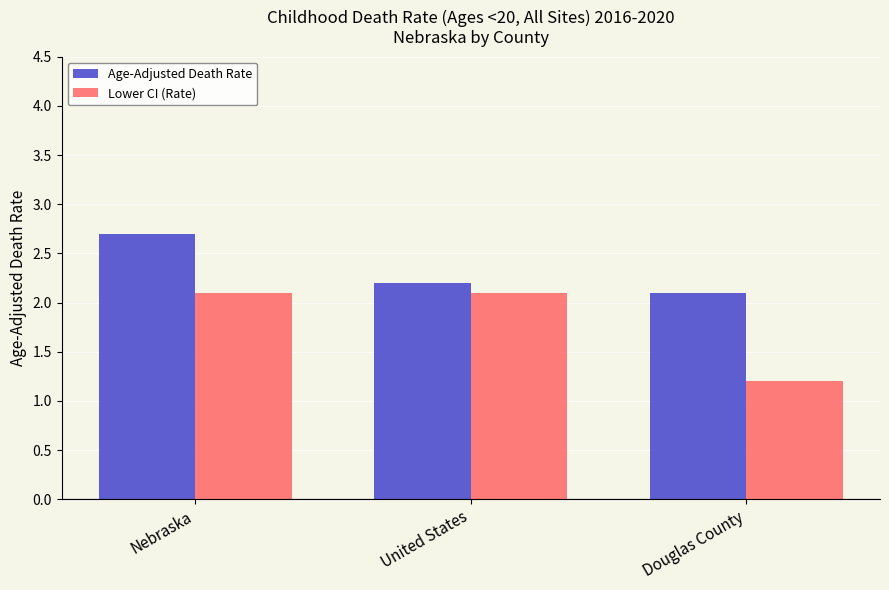

What is the sum of all Lower CI (Rate) values?

5.4